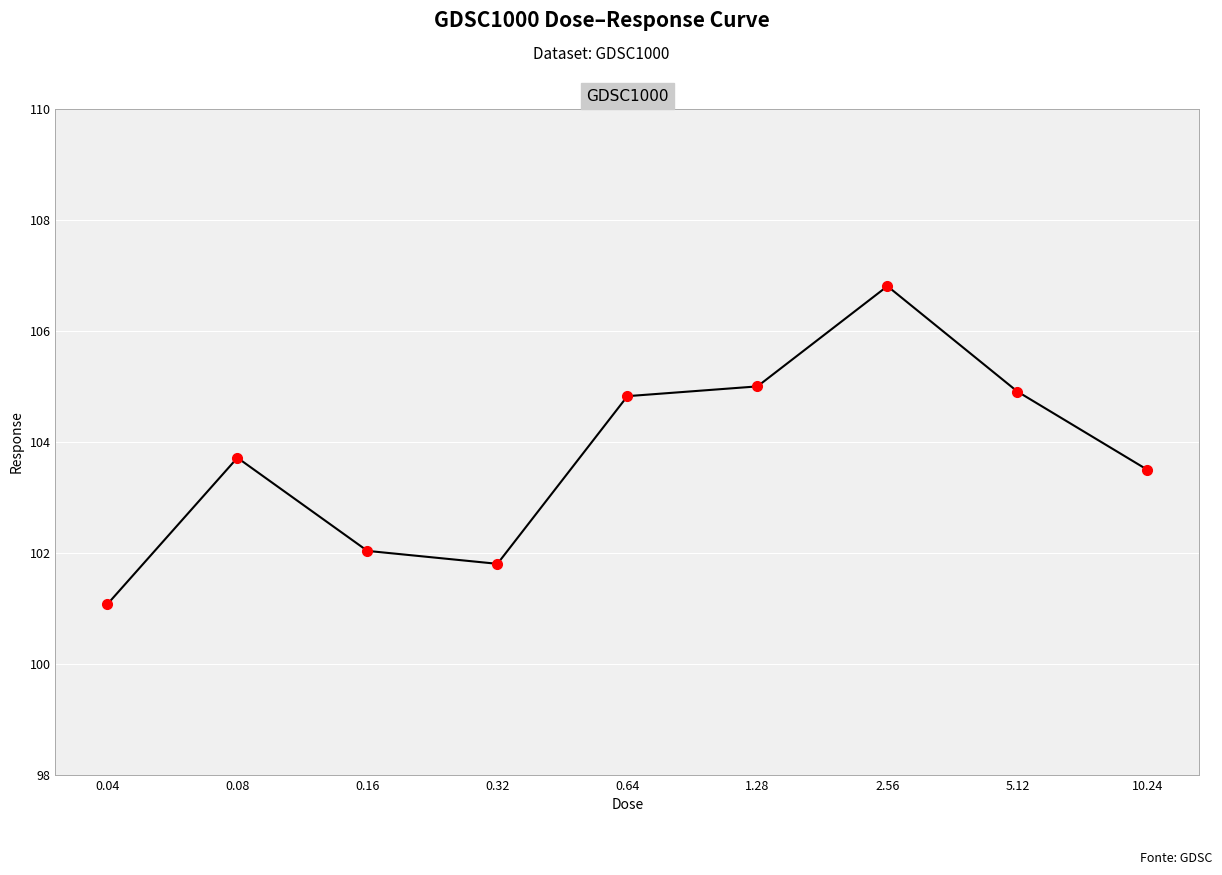

What is the value of the 8th point from the left?

104.9